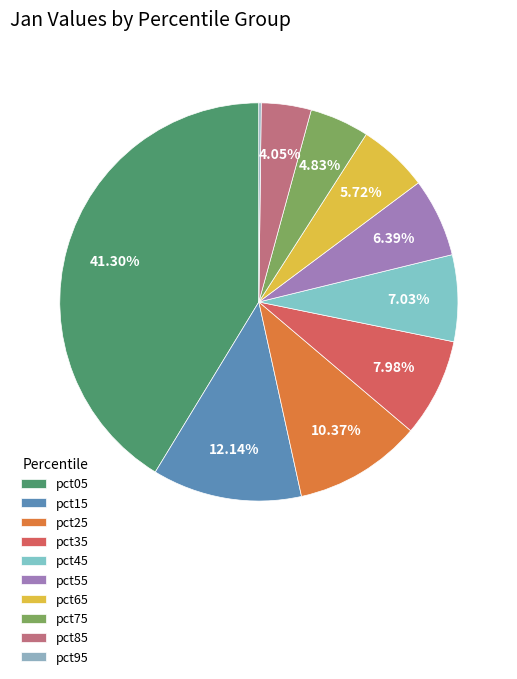

Count the number of slices in the pie.

10